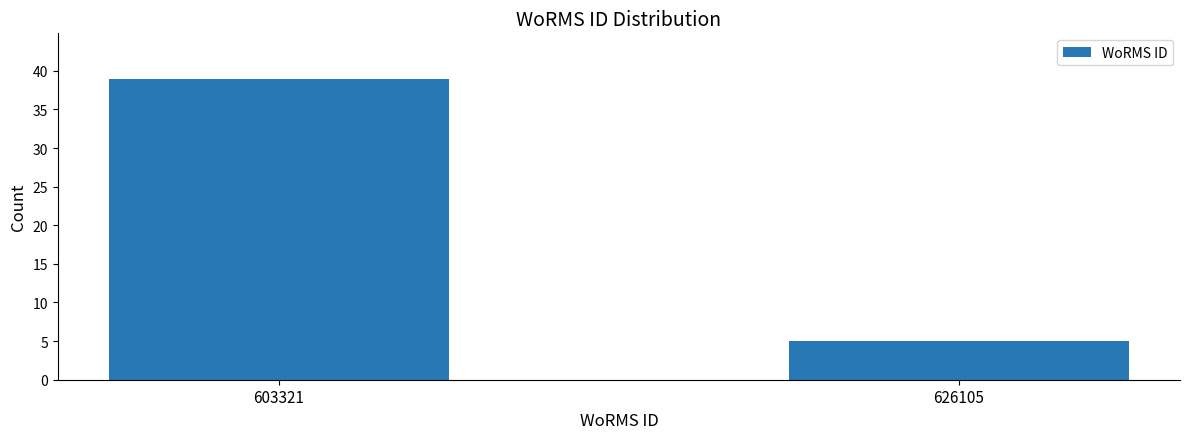

Reading right to left, extract all data points from this chart.

626105=5	603321=39